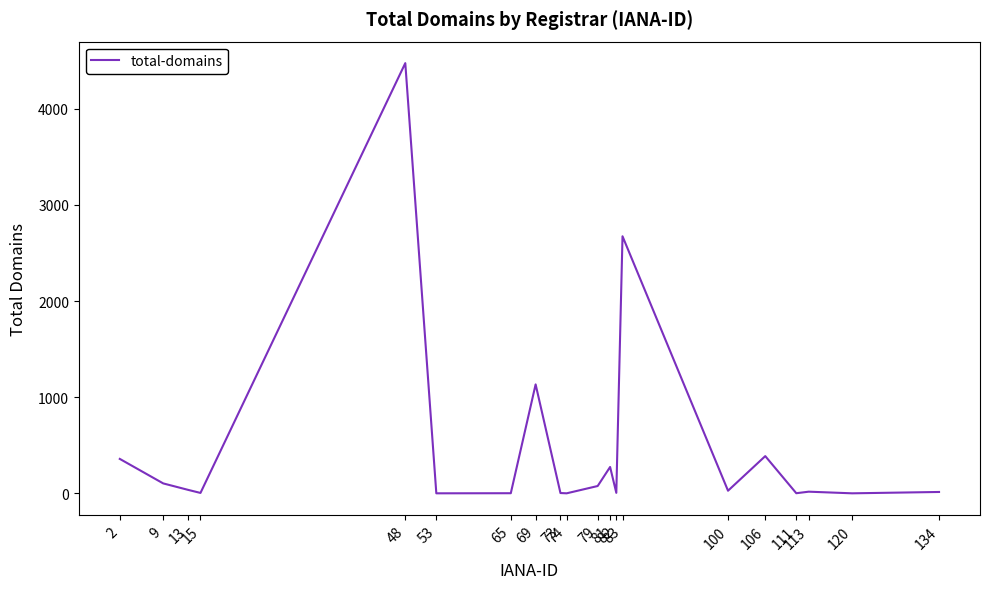

What is the difference between the second highest and minimum values?

2674